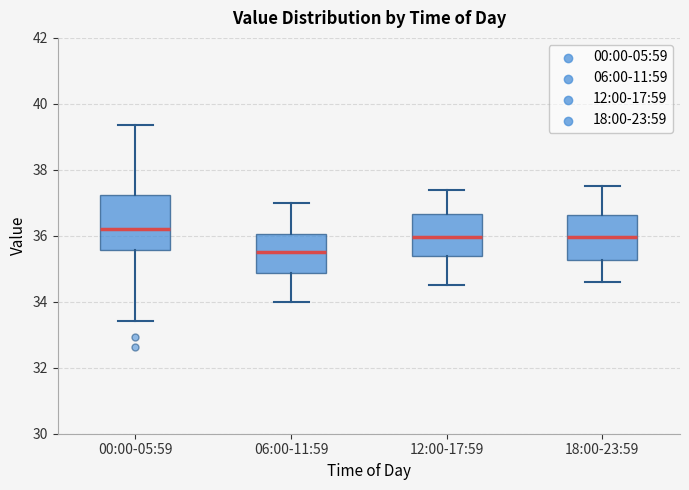

Reading left to right, transcribe this box plot: for each box, give where its median line is, the range the box spans, and where its two whiskers end, as read against the y-axis. The values are not printed on the chart, so give them approximately, as read against the axis.

00:00-05:59: median 36.2, box 35.6 to 37.2, whiskers 33.4 to 39.4
06:00-11:59: median 35.6, box 34.8 to 36.0, whiskers 34.0 to 37.0
12:00-17:59: median 36.0, box 35.4 to 36.6, whiskers 34.6 to 37.4
18:00-23:59: median 36.0, box 35.2 to 36.6, whiskers 34.6 to 37.6